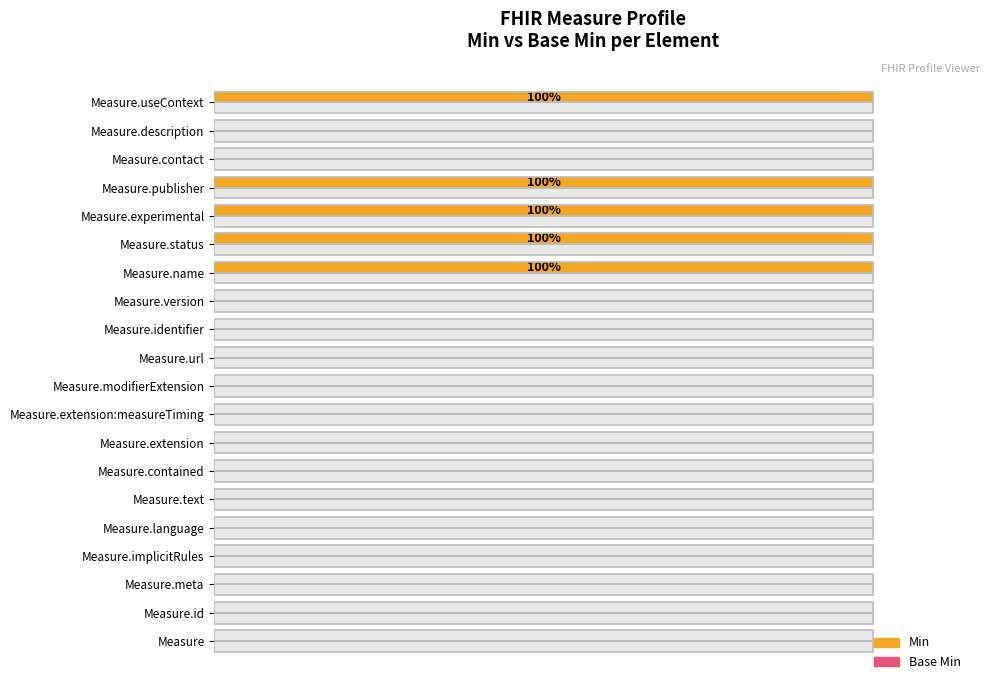

Between 7 and 13, which is larger?

13